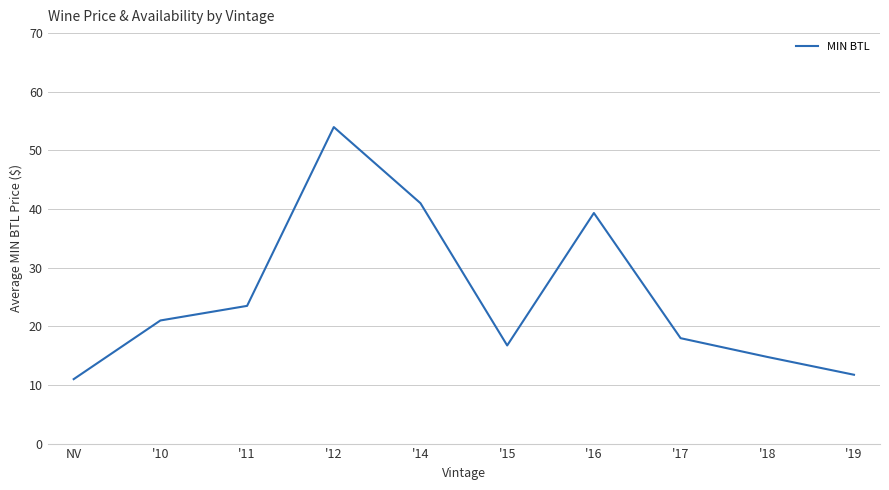

What position from the left is '15?

6